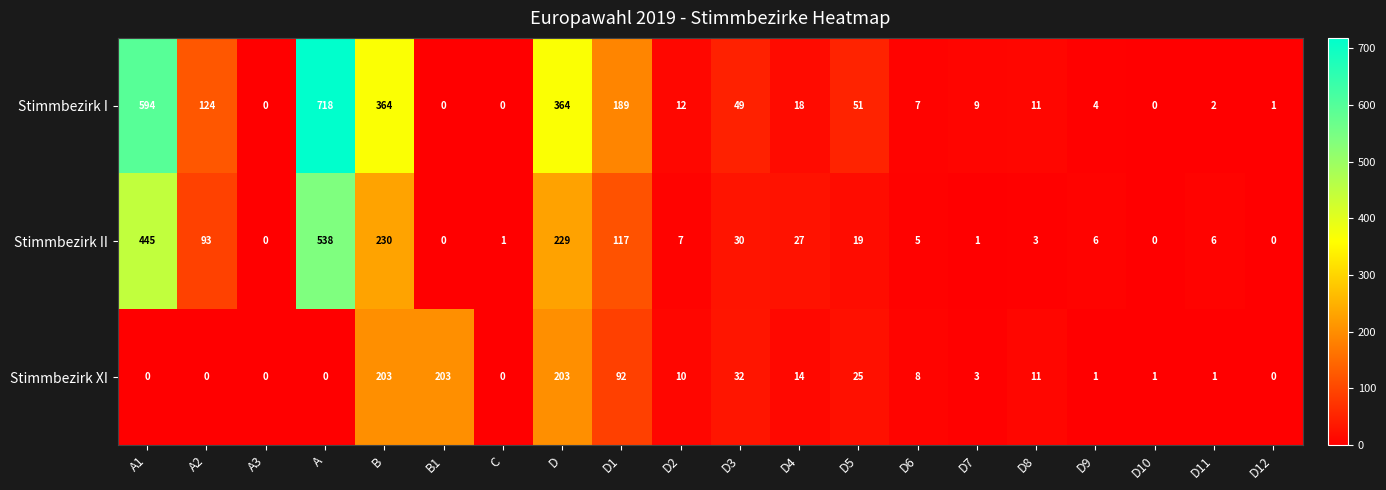

Which series has the widest spread of values?

Stimmbezirk I